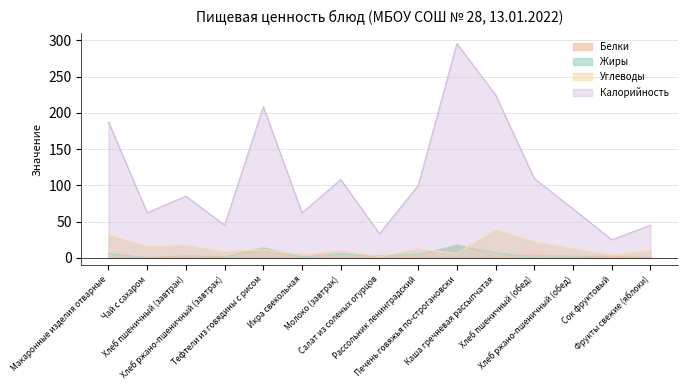

The Жиры series shows 13.8 at Тефтели из говядины с рисом. True or false?

True